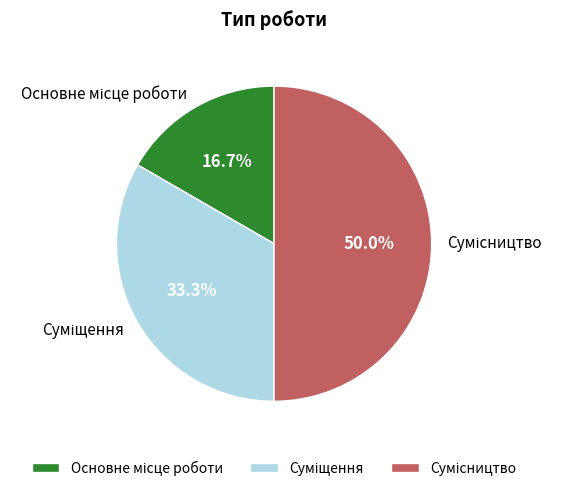

How many slices are in this pie chart?

3